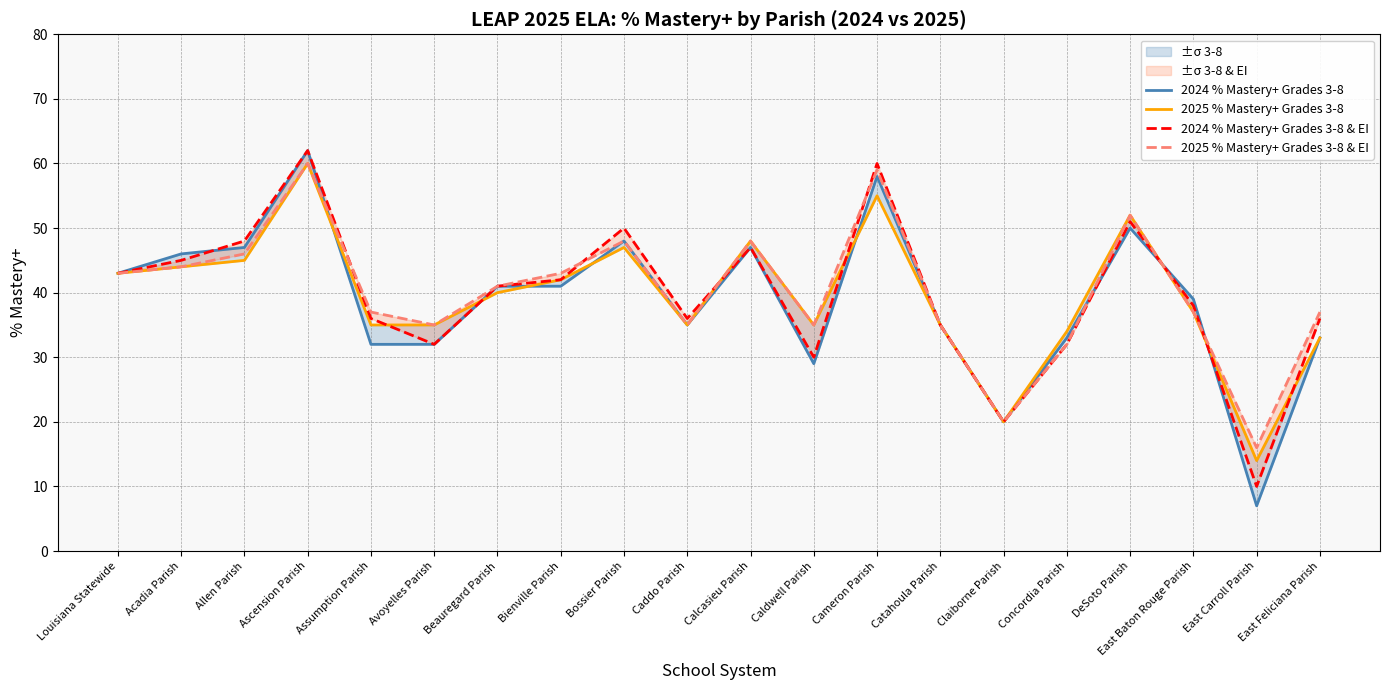

True or false: 2024 % Mastery+ Grades 3-8 & EI has more than 0 interior local peaks.

True